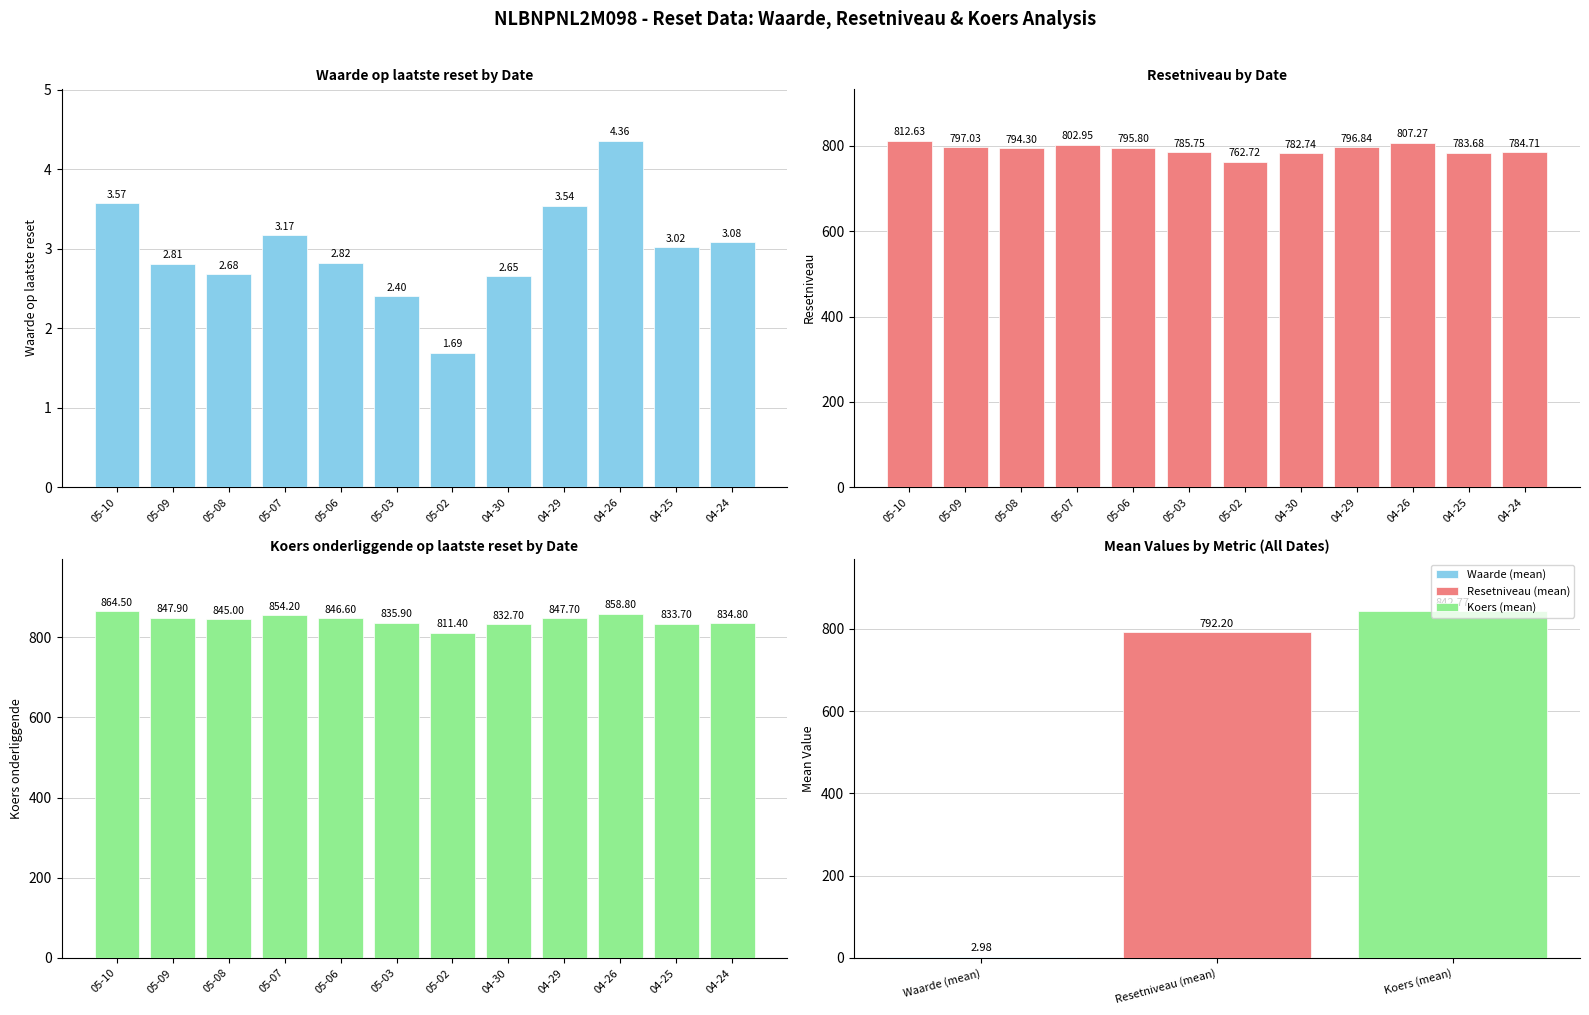

What is the spread (max minus min) of values at 04-25?

830.7